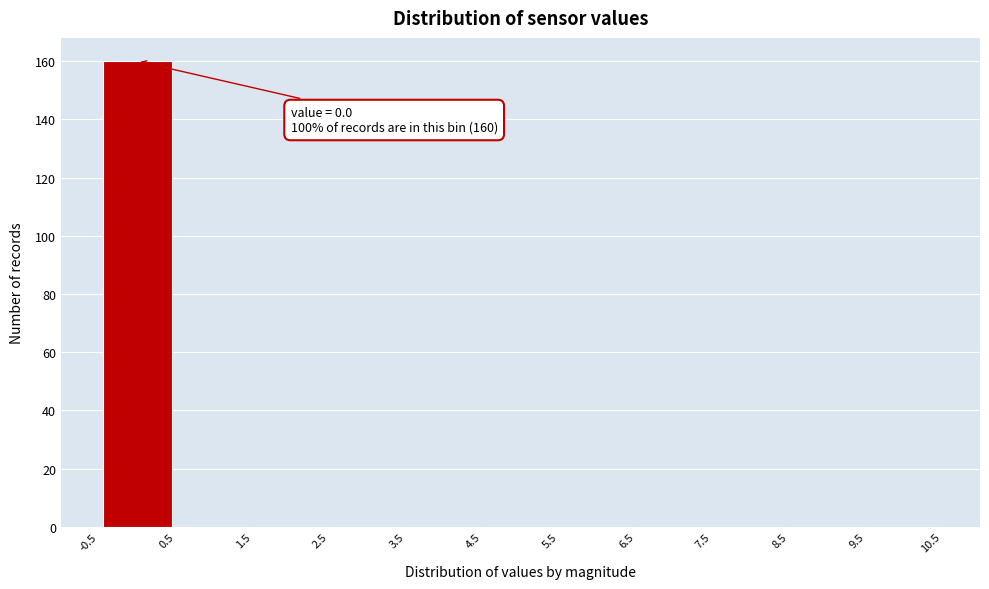

Over which range of the x-axis is the bar tallest?

-0.5 to 0.5